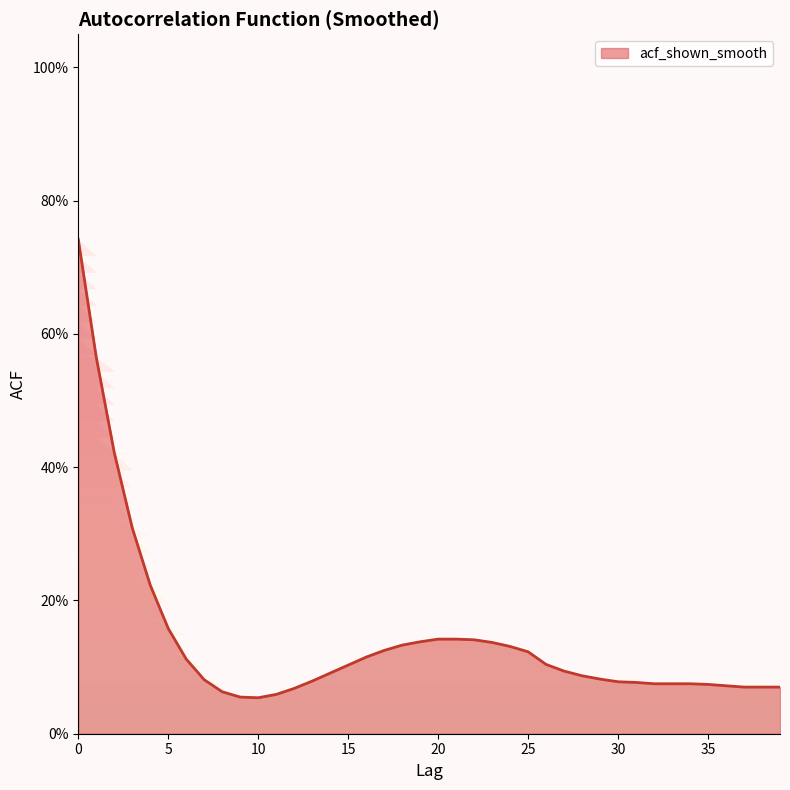

What is the average value?

0.1